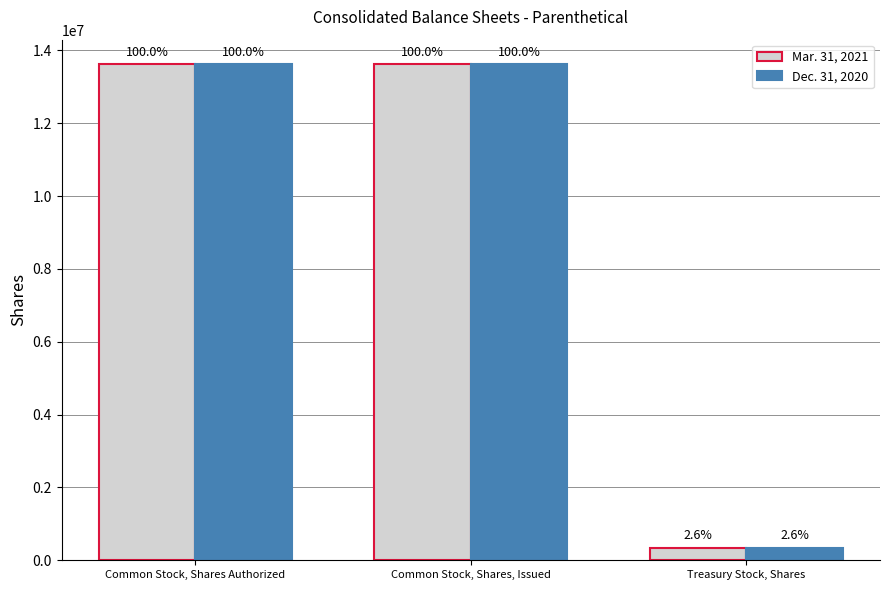

How many groups of bars are there?

3